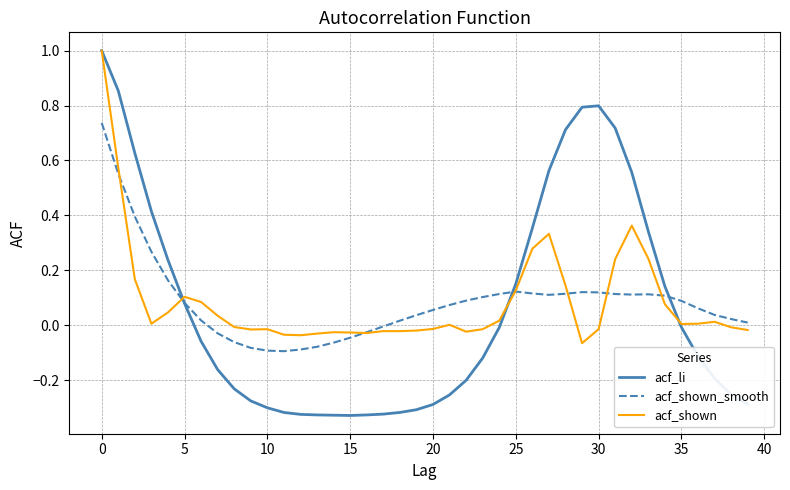

After their last crossing, which series has the higher values: acf_li or acf_shown?

acf_shown